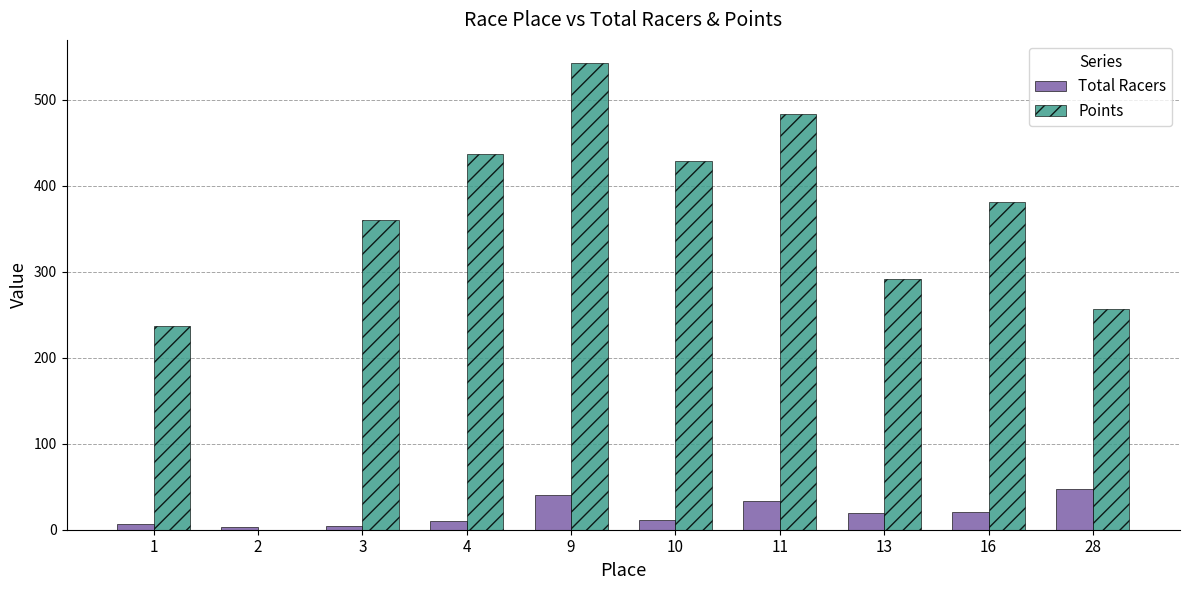

The value of Points at 4 is 436.3. True or false?

True